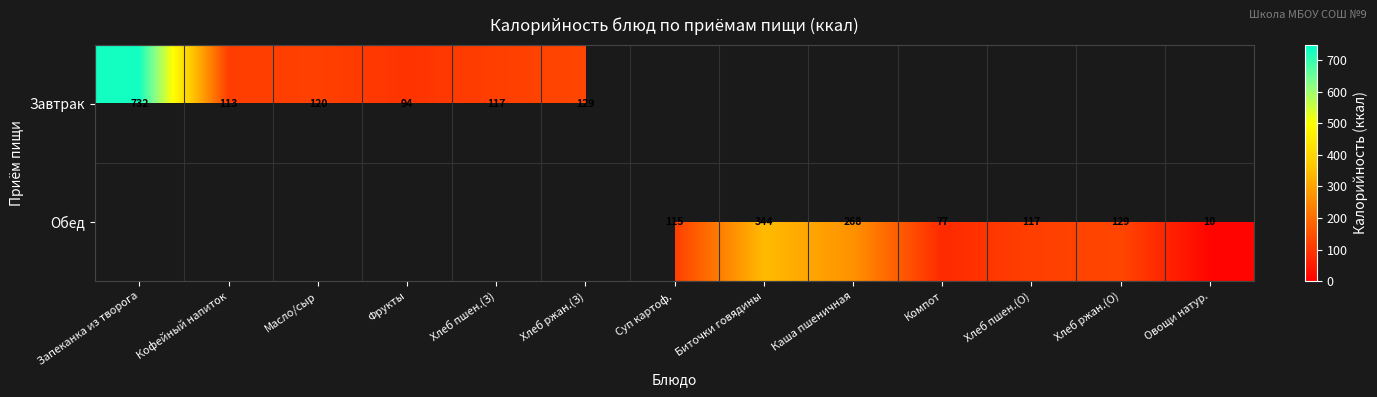

True or false: Обед has a value of 117 at Хлеб пшен.(О).

True